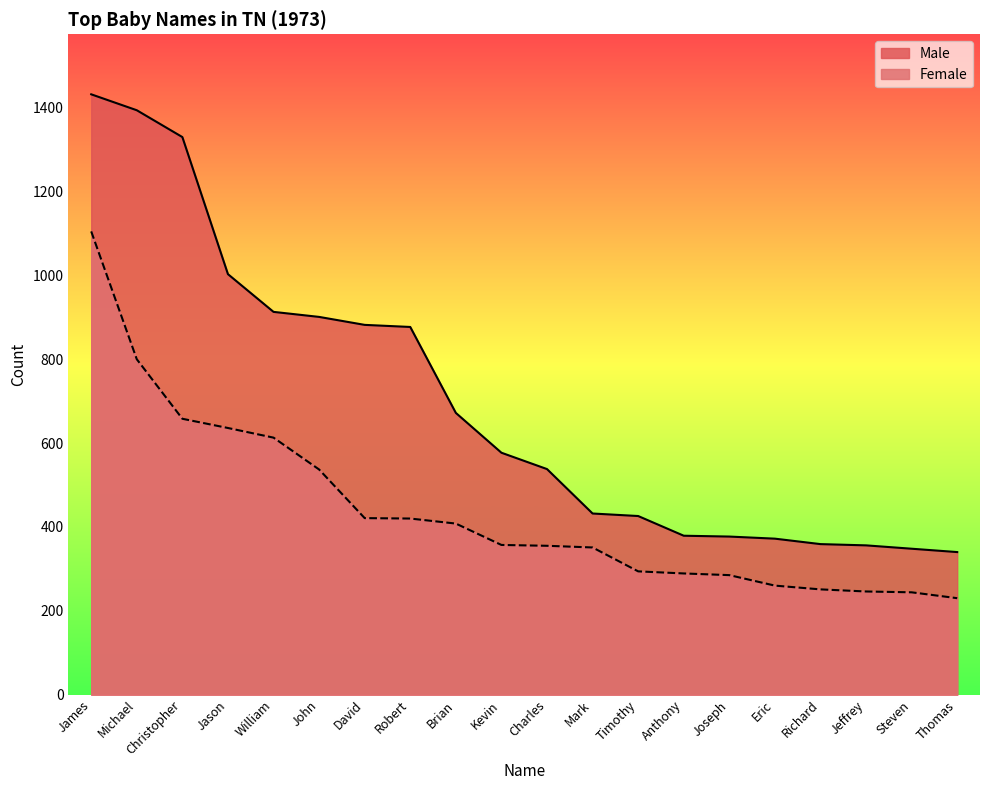

What is the value of the Female point at the 4th from the left?

636